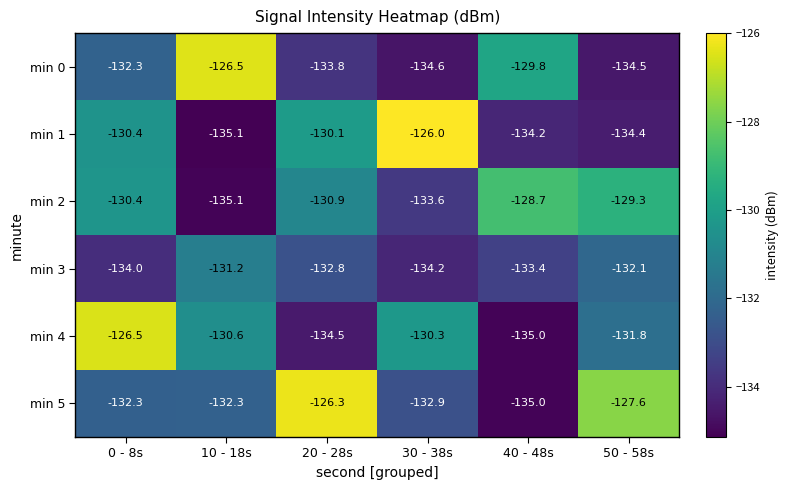

What value does the min 5 series have at 20 - 28s?

-126.3